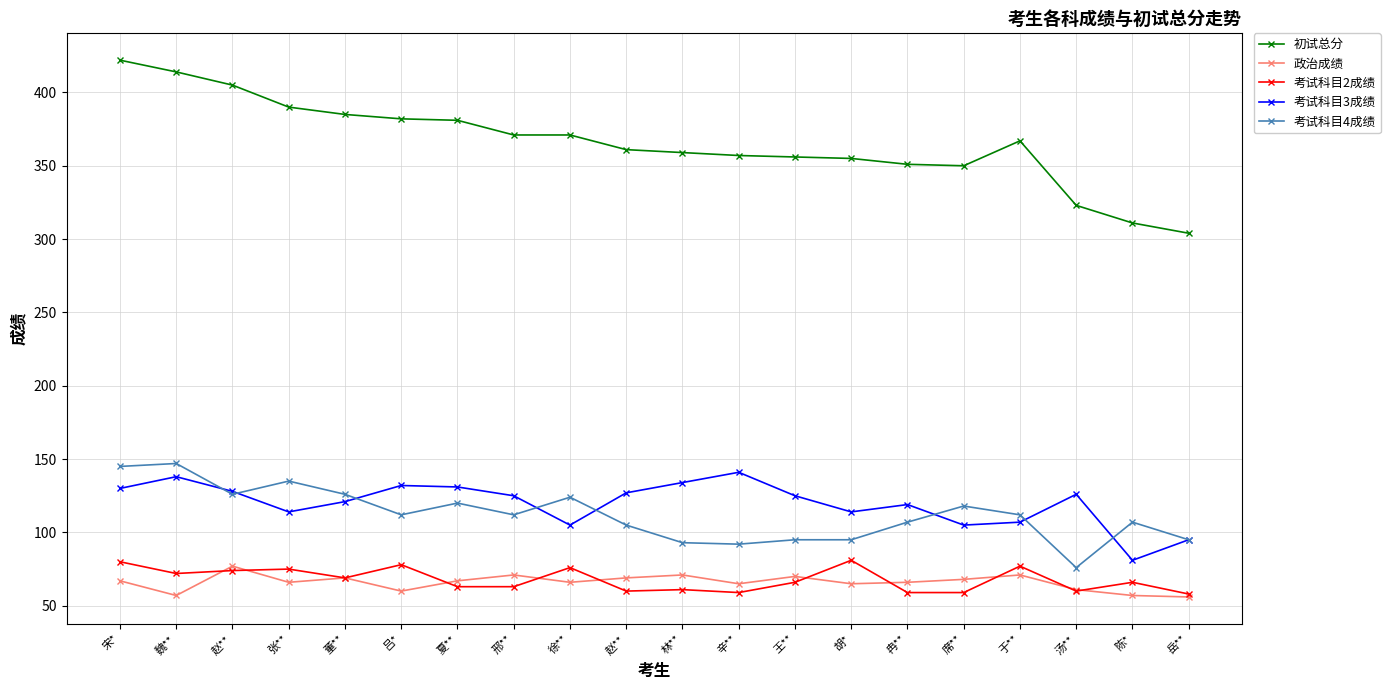

Is this an area chart (filled region under the line)?

No